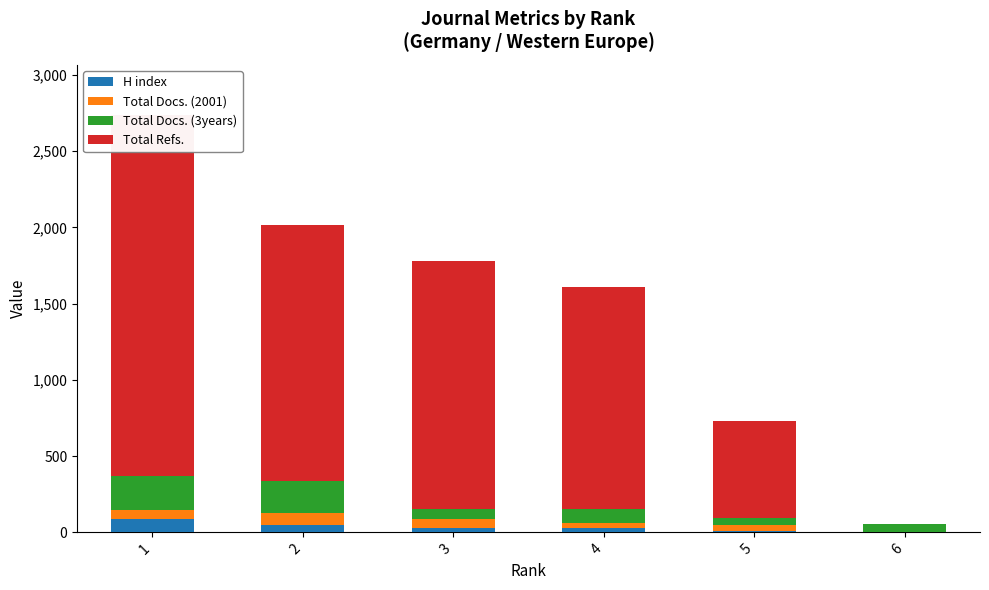

At which category is the sum across all series the highest?

1